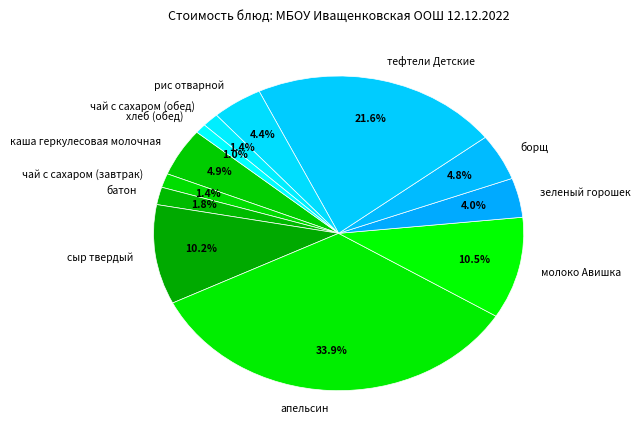

How much of the chart is everything except борщ?

95.2%